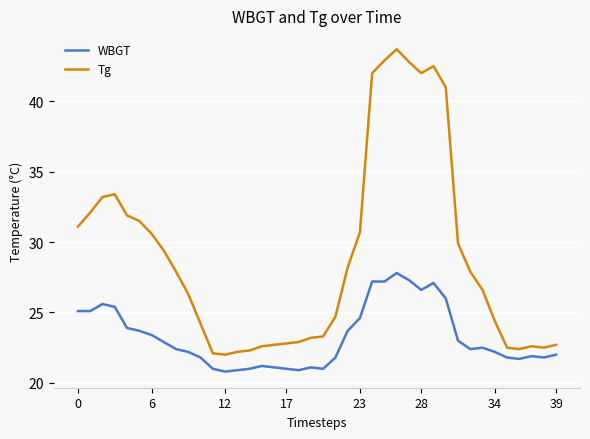

At how many categories does at least one series exceed 30?

15